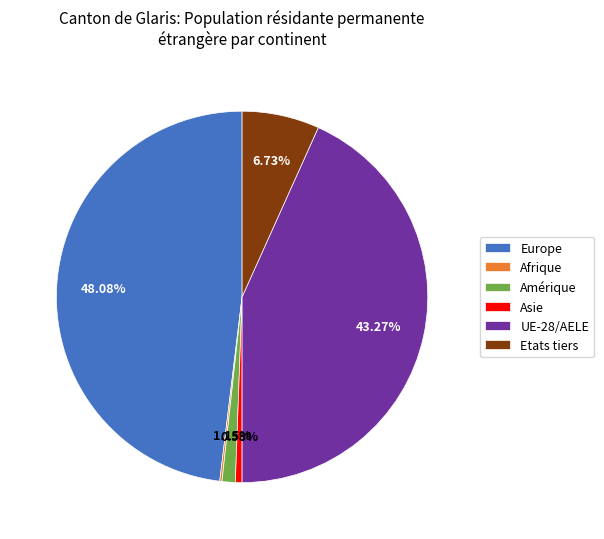

Which slice is the largest?

Europe